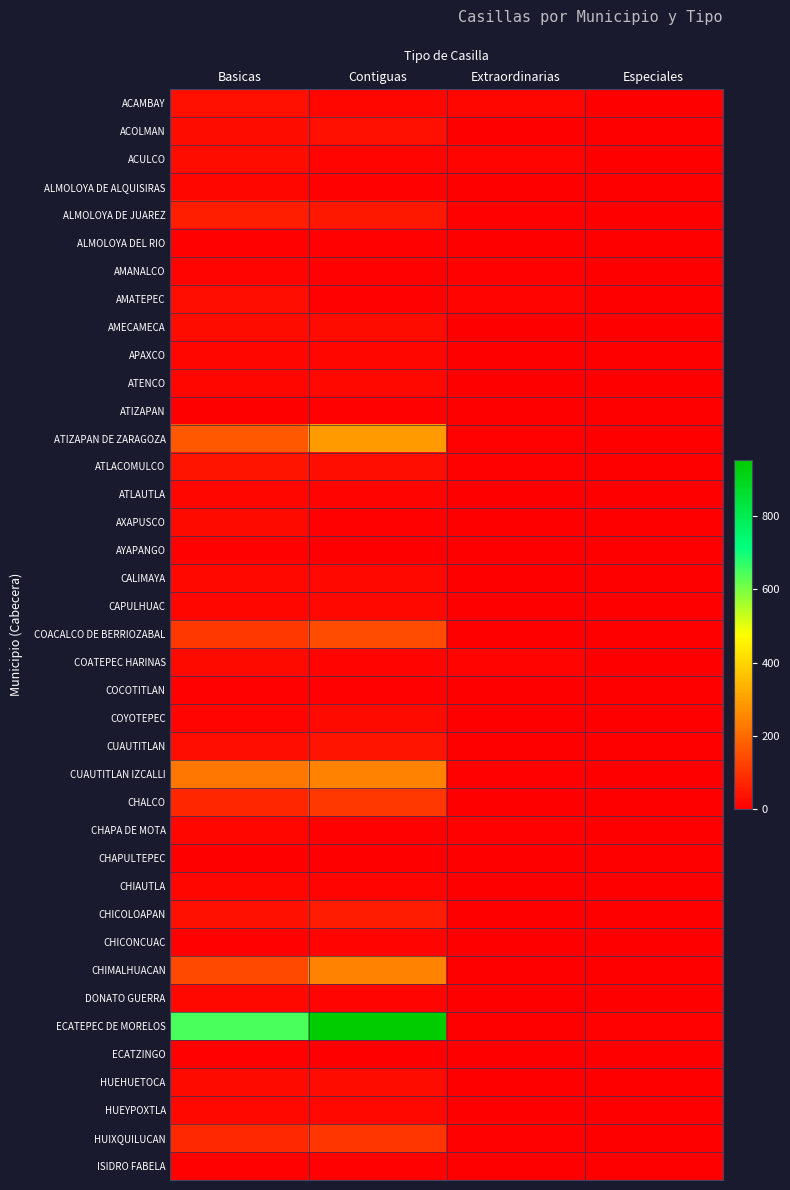

What is the difference between the highest and lowest values at Basicas?

646